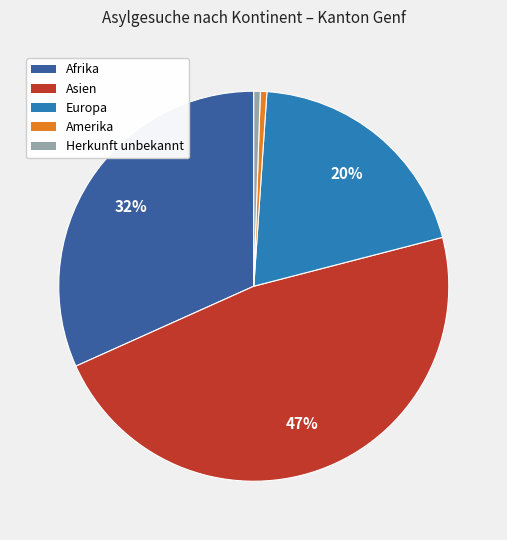

Which slice is the largest?

Asien